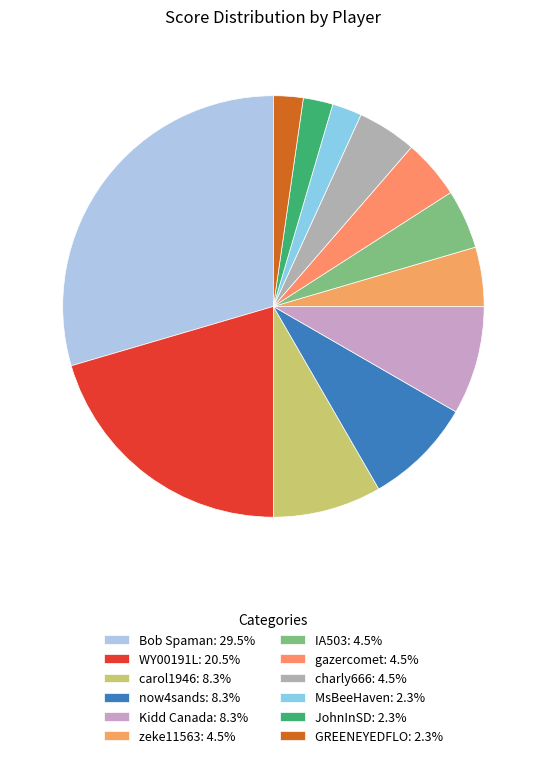

To the nearest percent, what portion does MsBeeHaven represent?

2%